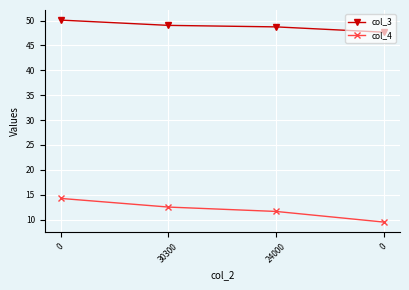

What is the spread (max minus min) of values at 0?

35.8